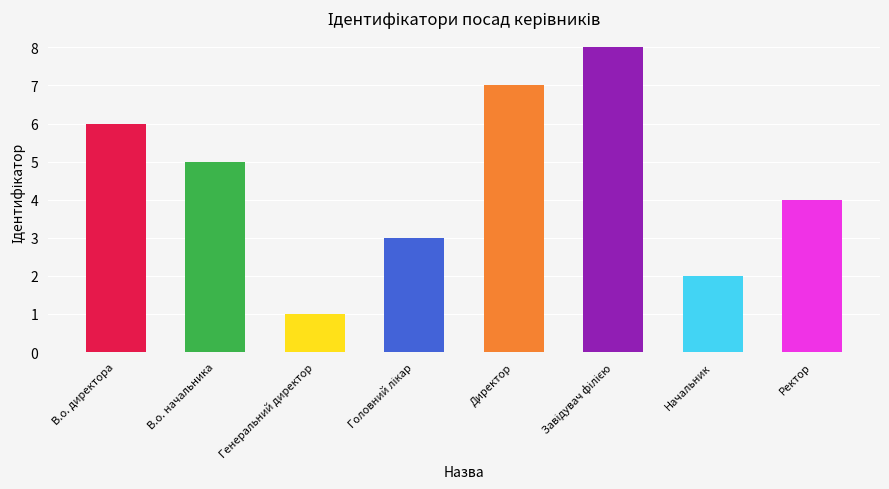

Rank the categories by value from highest to lowest.

Завідувач філією, Директор, В.о. директора, В.о. начальника, Ректор, Головний лікар, Начальник, Генеральний директор